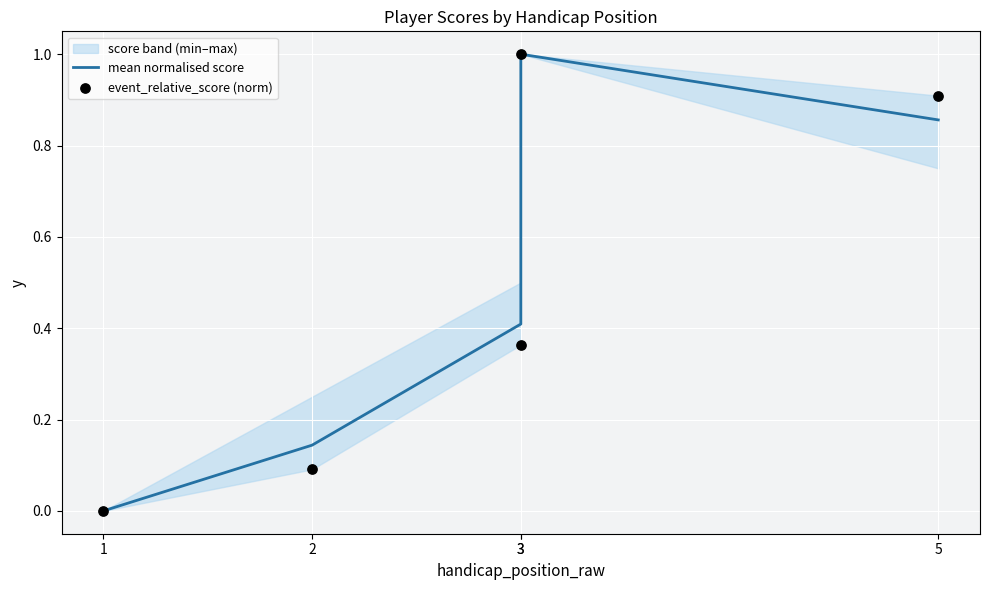

At how many categories does at least one series exceed 0?

4